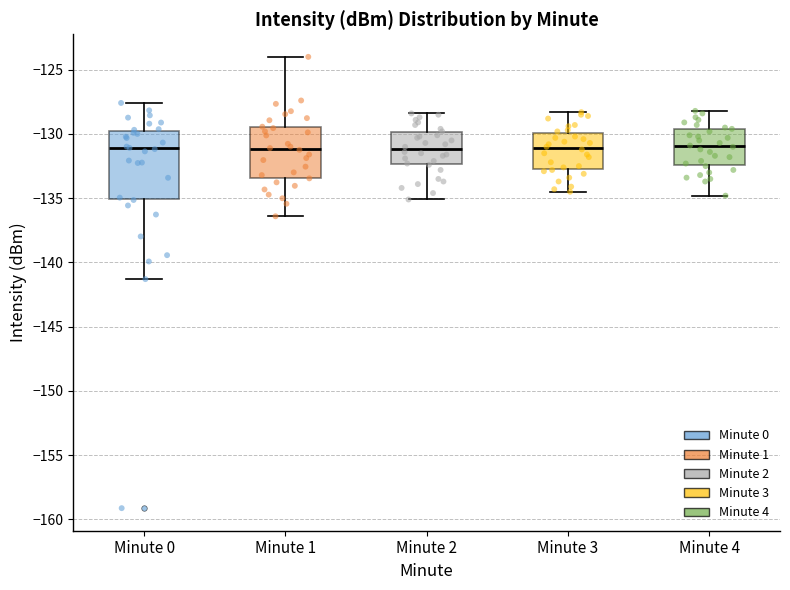

Reading left to right, read every box against the y-axis: the position of its median line, the range the box covers, and the ends of its whiskers. The values are not printed on the chart, so give them approximately, as read against the axis.

Minute 0: median -131.0, box -135.0 to -129.5, whiskers -141.5 to -127.5
Minute 1: median -131.0, box -133.5 to -129.5, whiskers -136.5 to -124.0
Minute 2: median -131.0, box -132.5 to -130.0, whiskers -135.0 to -128.5
Minute 3: median -131.0, box -132.5 to -130.0, whiskers -134.5 to -128.5
Minute 4: median -131.0, box -132.5 to -129.5, whiskers -135.0 to -128.0